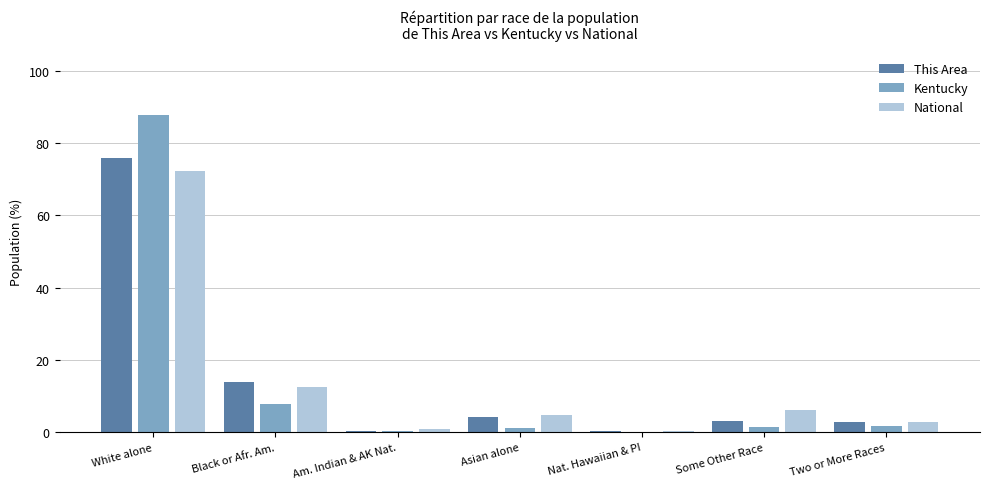

At which category is the sum across all series the highest?

White alone